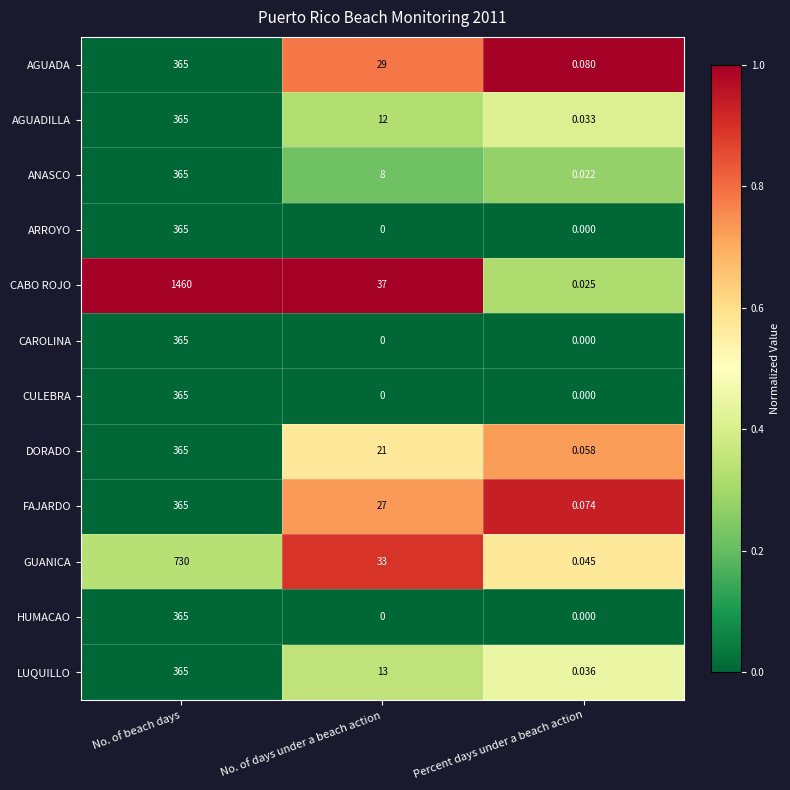

Rank the categories by ANASCO value from lowest to highest.

Percent days under a beach action, No. of days under a beach action, No. of beach days